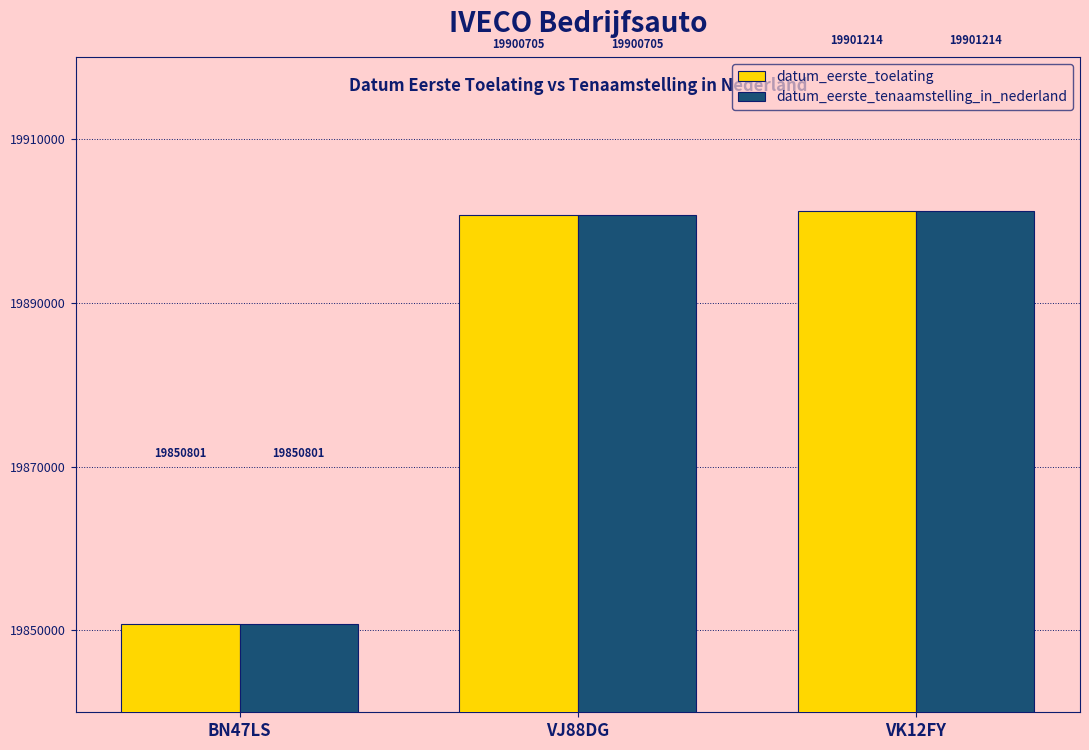

What is the total value across all series at VJ88DG?

39801410